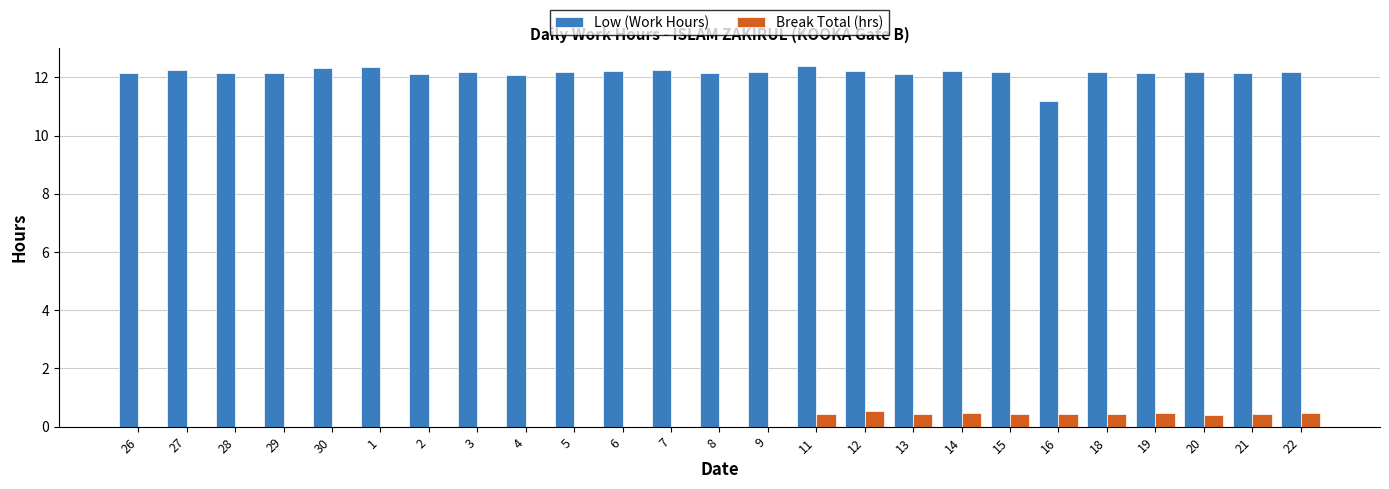

What is the sum of the Break Total (hrs) values at 19 and 12?

1.0